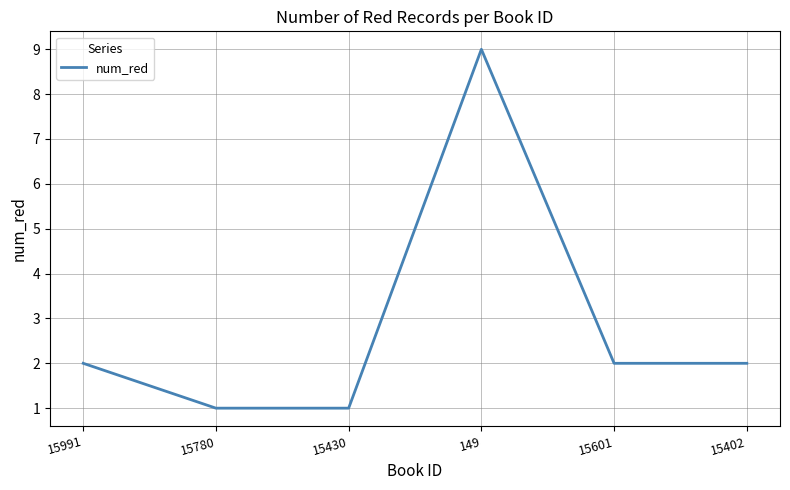

What is the difference between the maximum and minimum values?

8